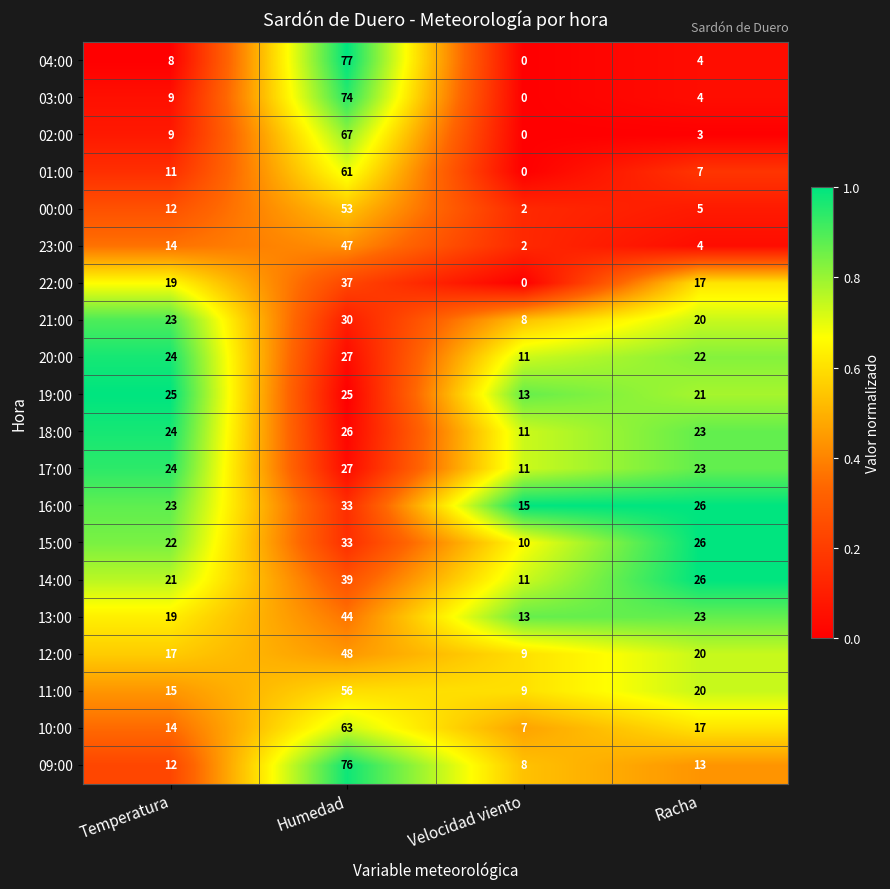

True or false: 20:00 has a value of 9 at Humedad.

False